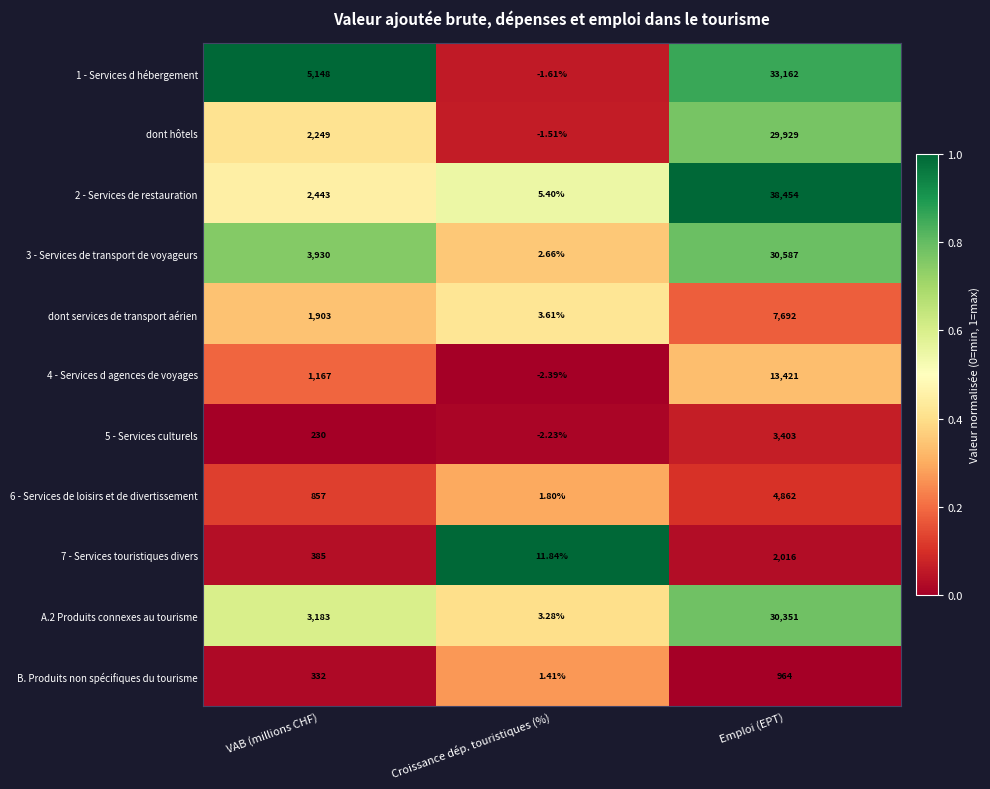

At which category is the sum across all series the highest?

Emploi (EPT)